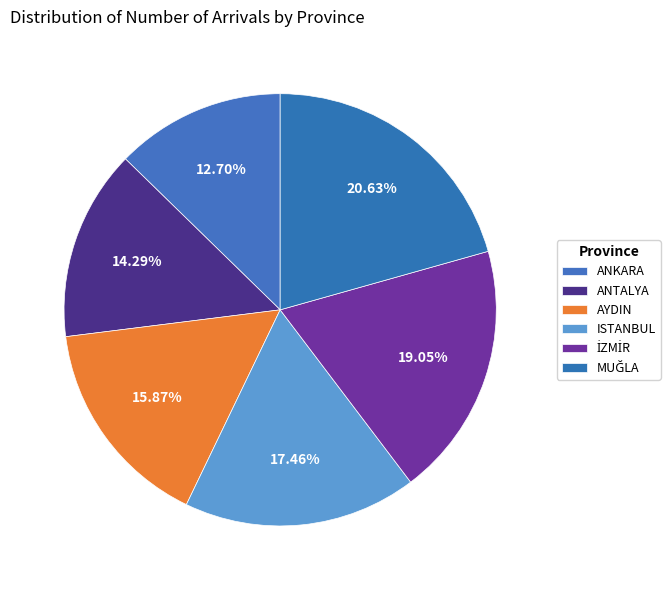

To the nearest percent, what is the combined percentage of MUĞLA and ISTANBUL?

38%